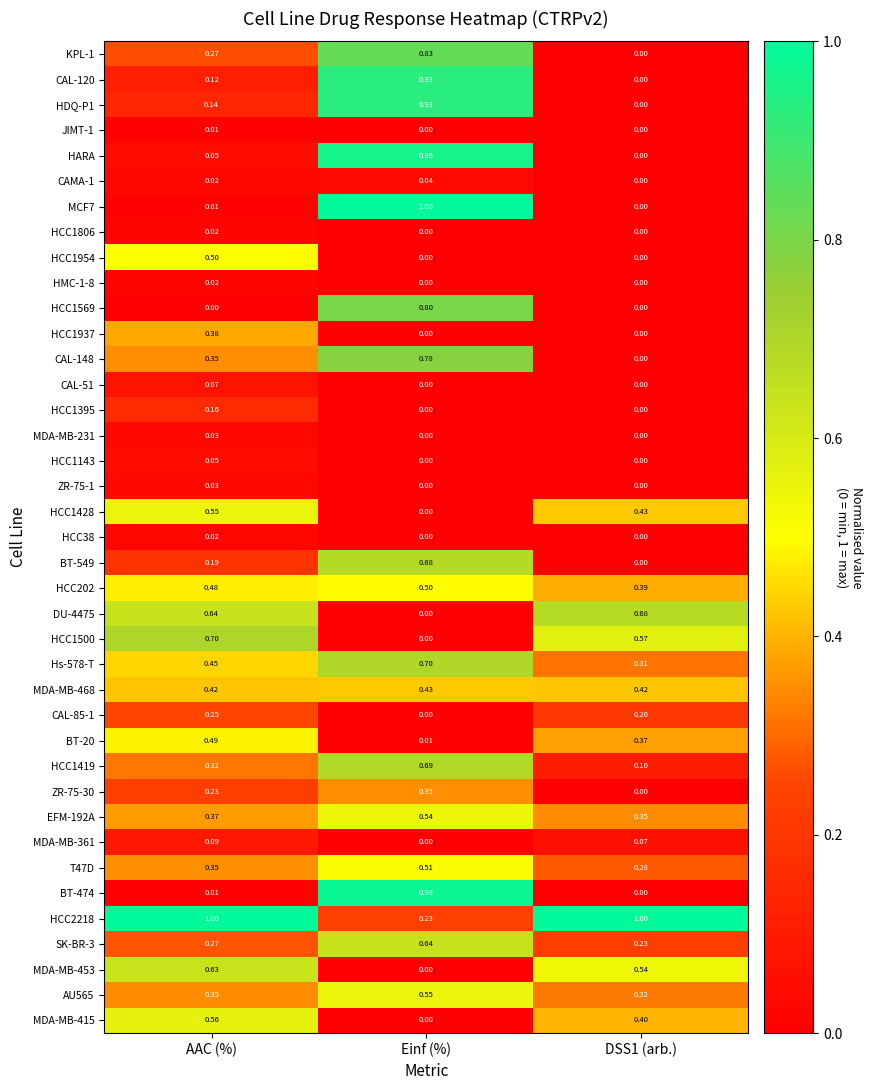

At how many categories does at least one series exceed 0?

3